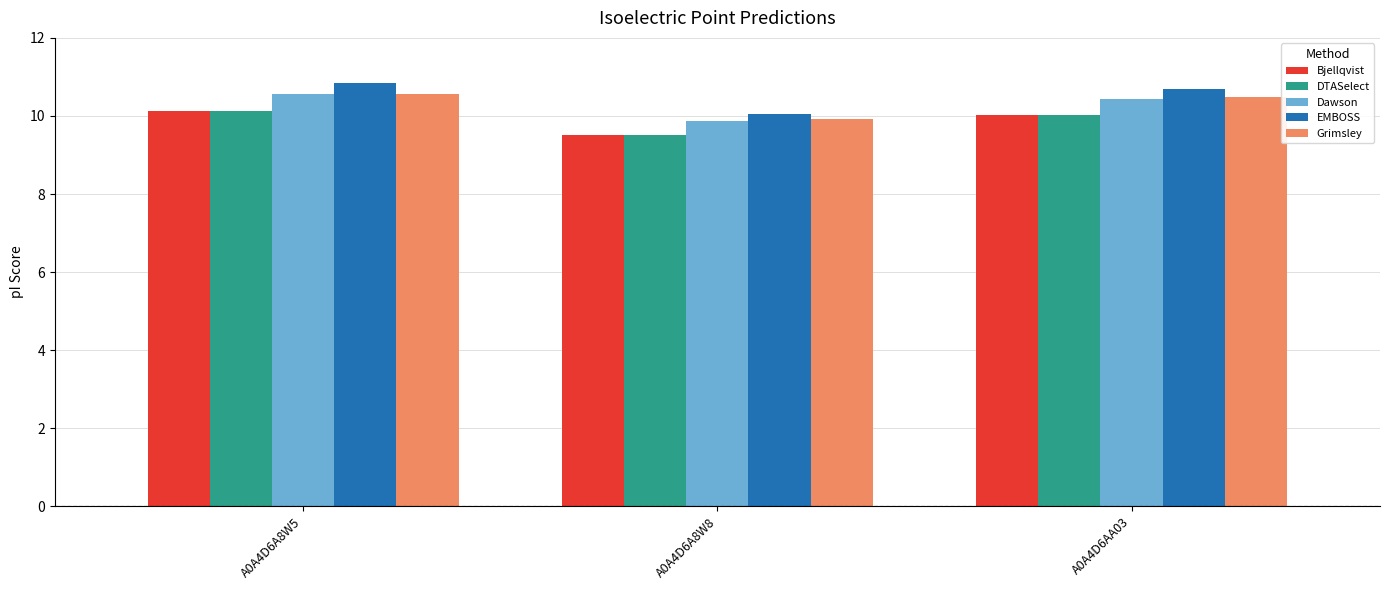

How many groups of bars are there?

3